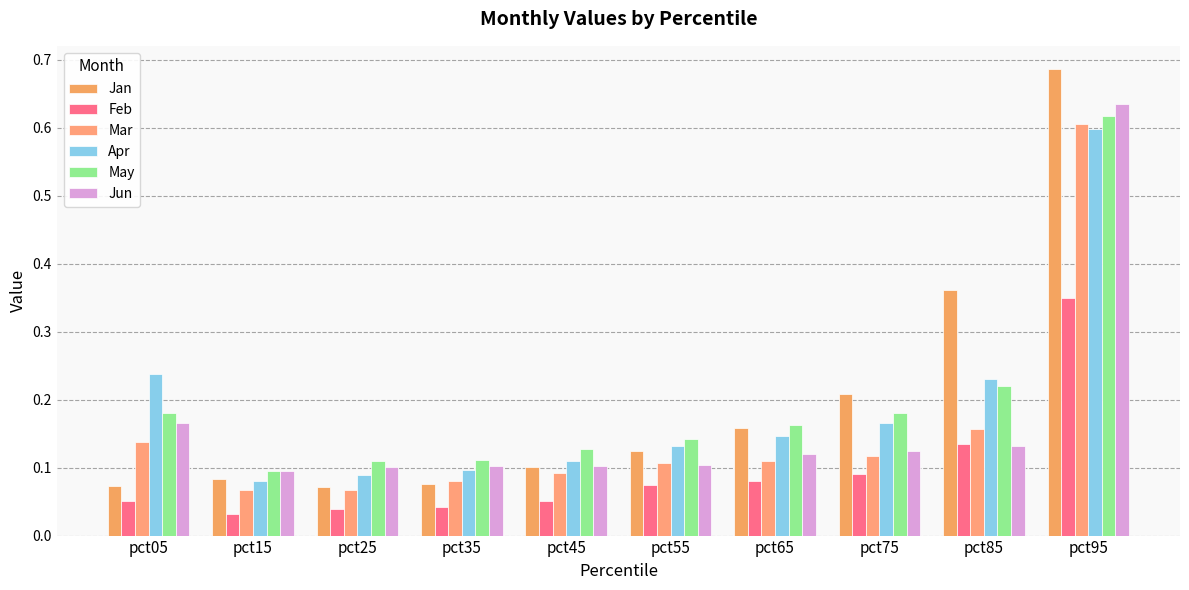

At how many categories does at least one series exceed 0?

10